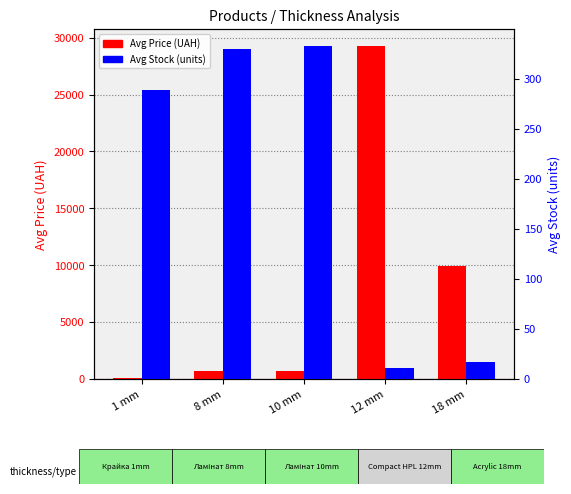

What are all the series names shown in the legend?

Avg Price (UAH), Avg Stock (units)